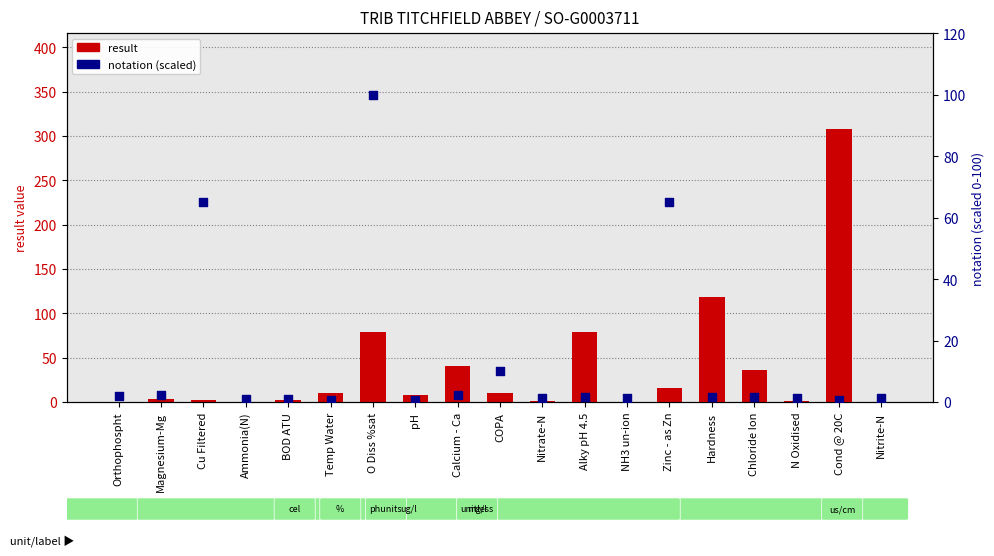

What is the total value across all series at Cond @ 20C?

308.6